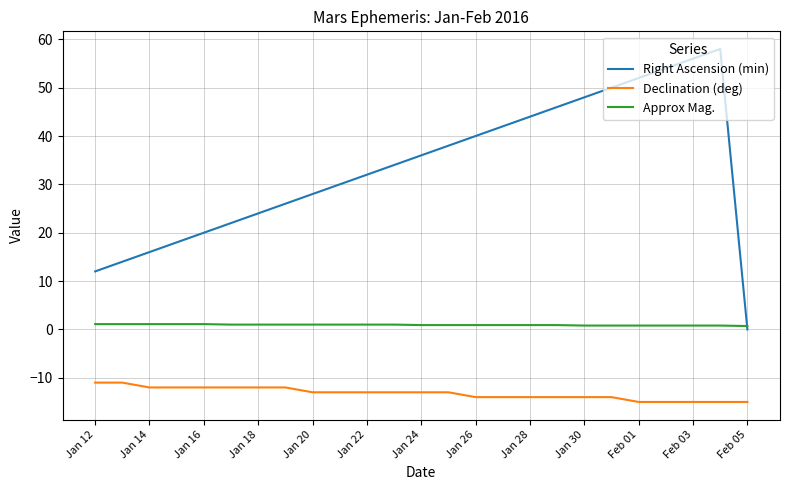

How many lines are shown in the chart?

3